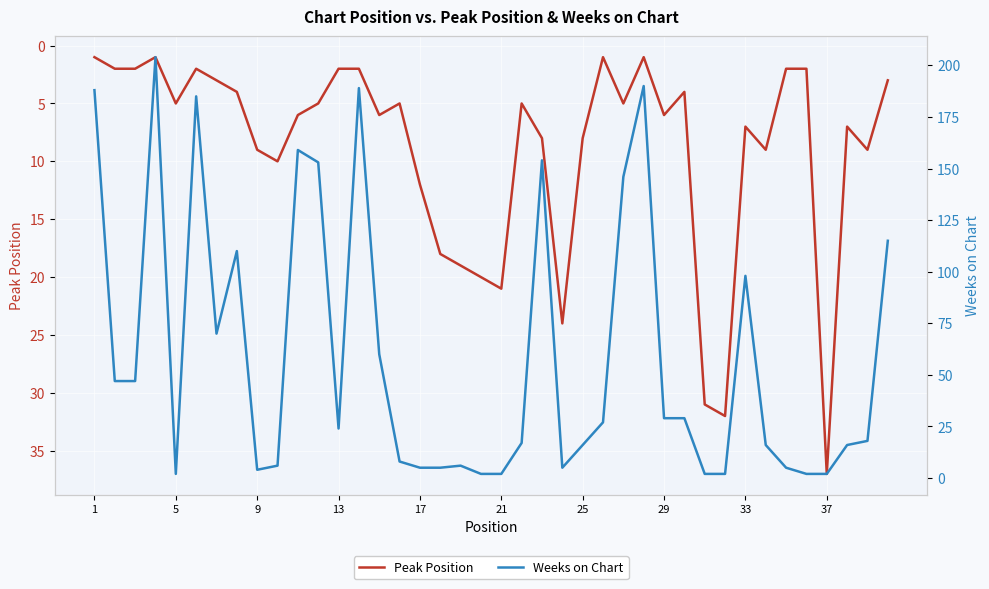

How many interior local peaks does the Peak Position series have?

11